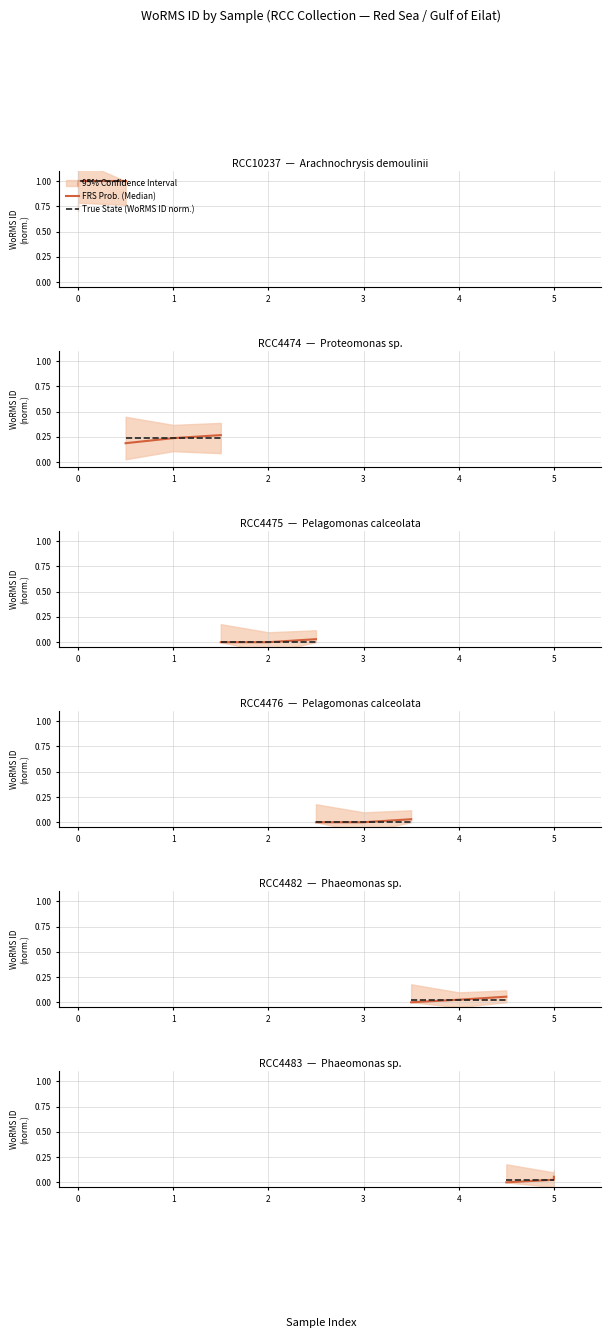

Which series has the largest total across all categories?

FRS Prob. (Median)